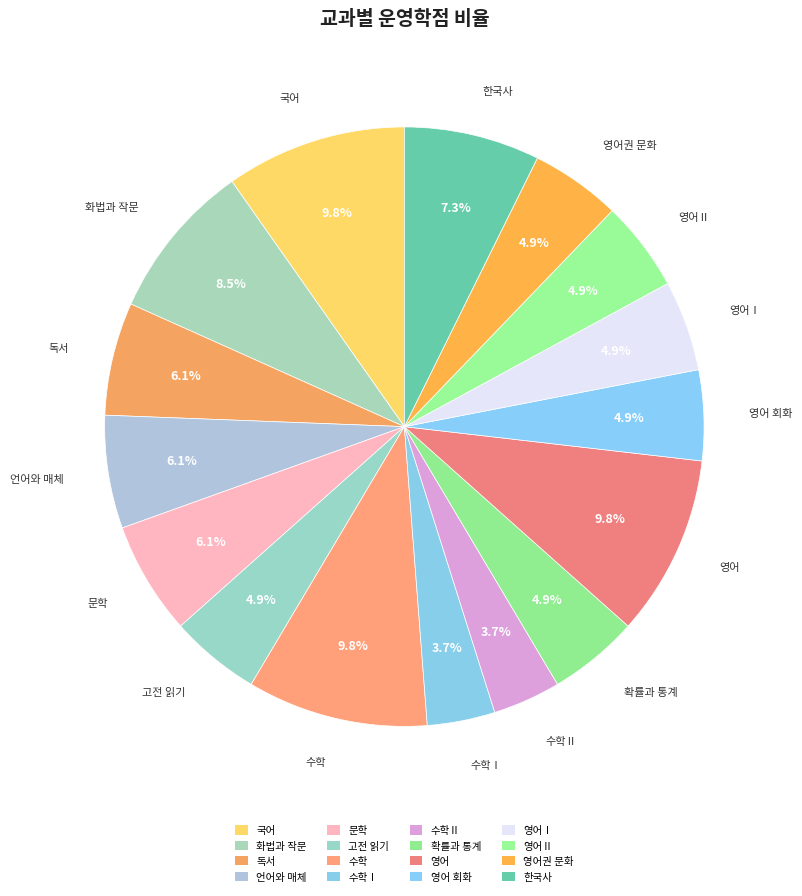

Combined, what portion of the pie is 영어Ⅱ and 영어권 문화?

9.8%